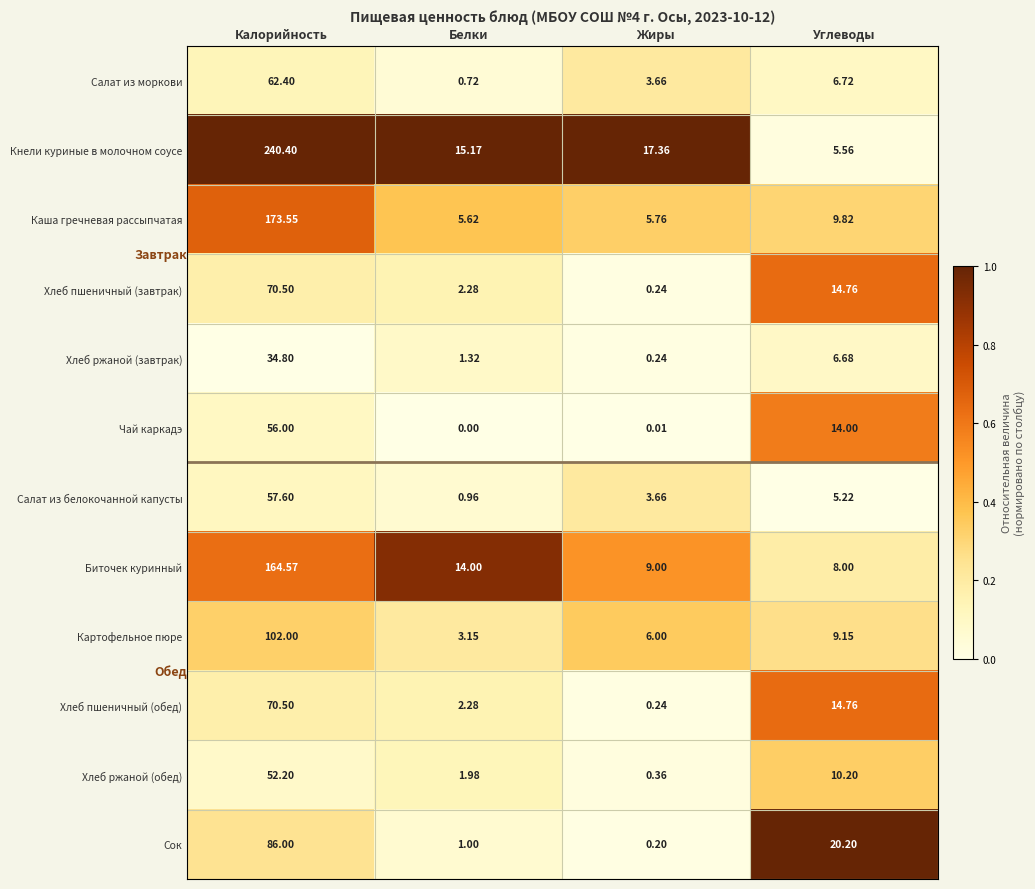

At which label is Сок closest to 43?

Углеводы